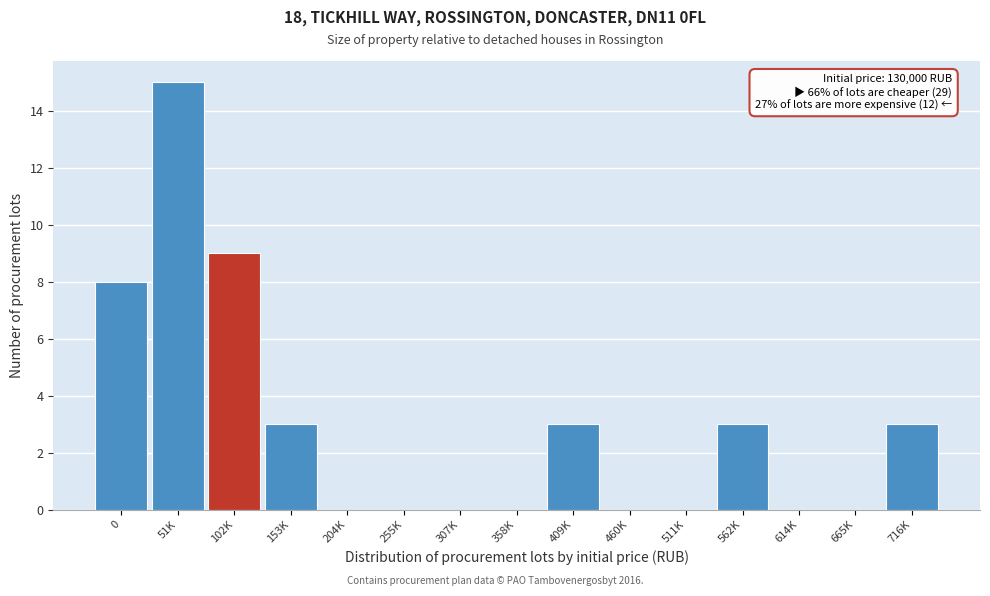

Reading left to right, list all the values displayed in this chart.

0=8	51K=15	102K=9	153K=3	204K=0	255K=0	307K=0	358K=0	409K=3	460K=0	511K=0	562K=3	614K=0	665K=0	716K=3